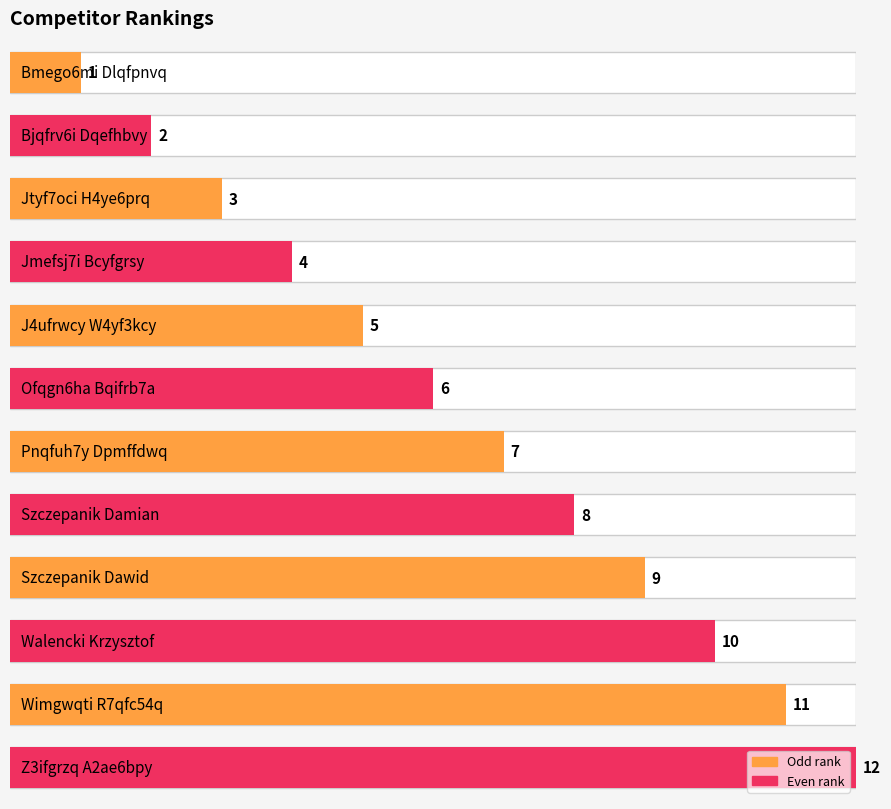

How many values are below 7?

6